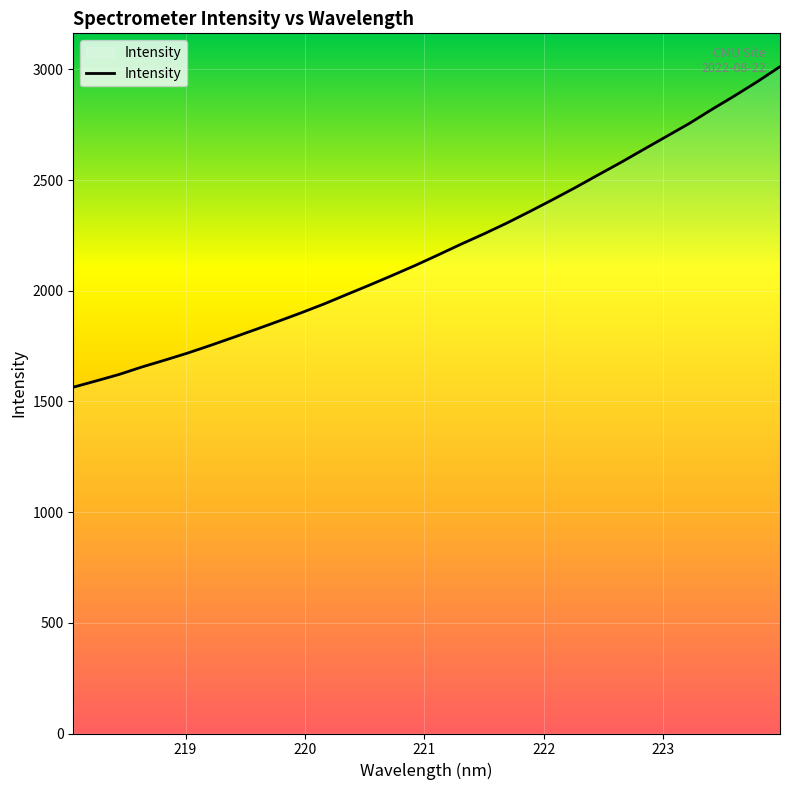

What is the maximum value shown in the chart?

3012.0